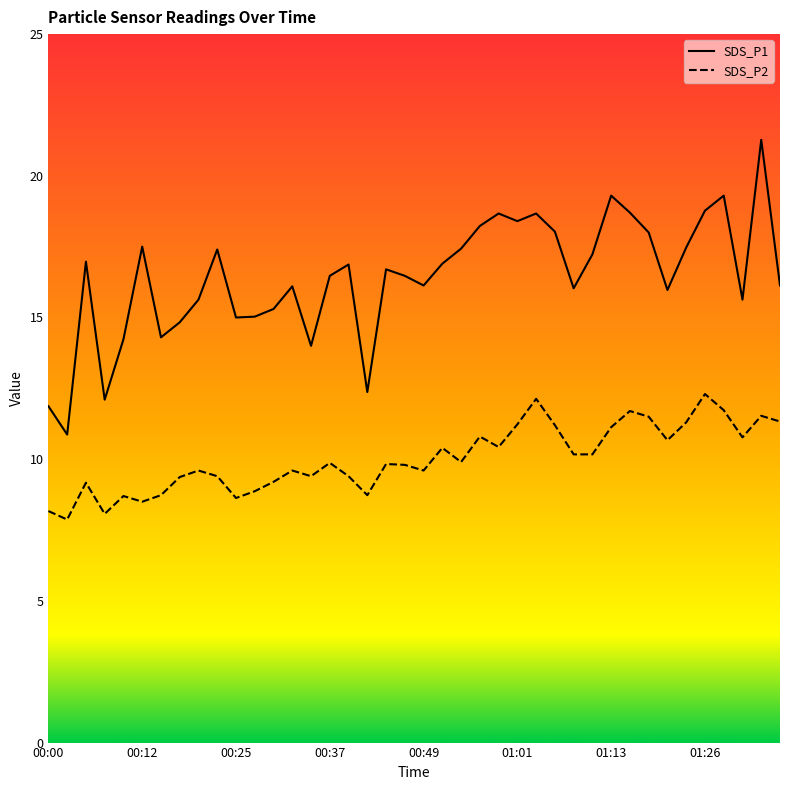

What position from the right is 8?

32